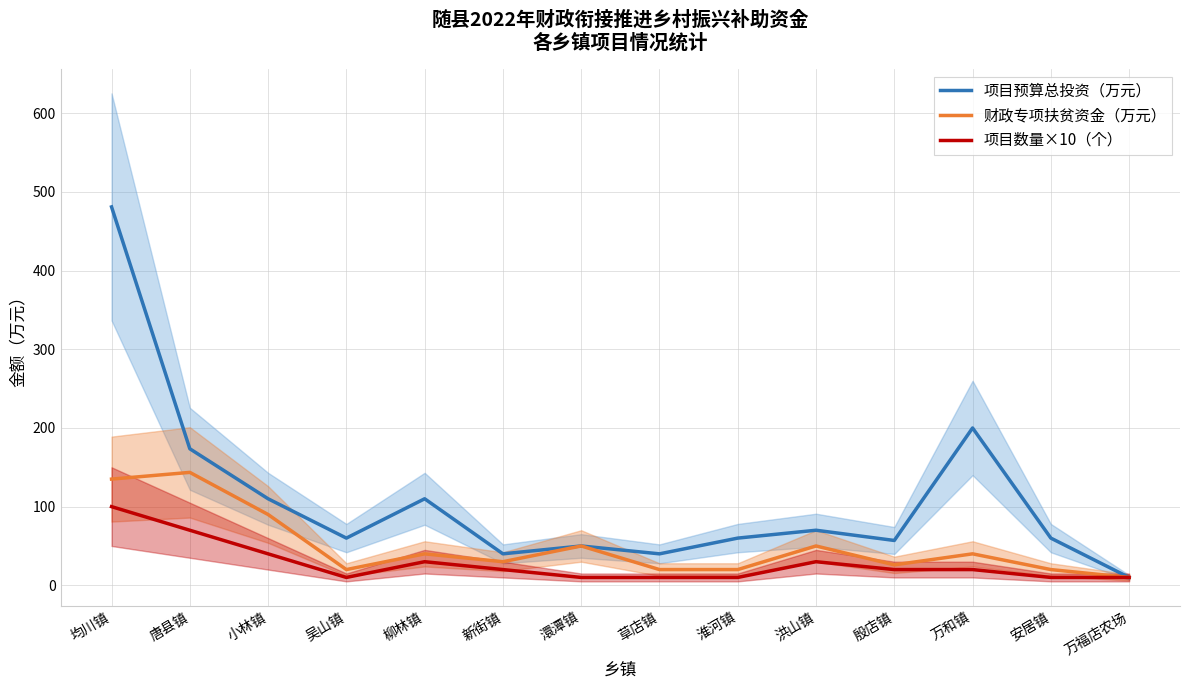

The 财政专项扶贫资金（万元） series shows 11.7 at 草店镇. True or false?

False